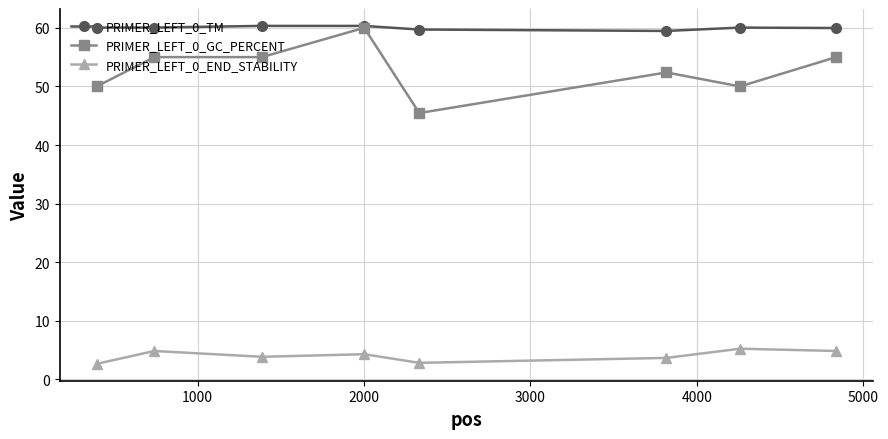

True or false: PRIMER_LEFT_0_GC_PERCENT and PRIMER_LEFT_0_END_STABILITY cross at least once.

False